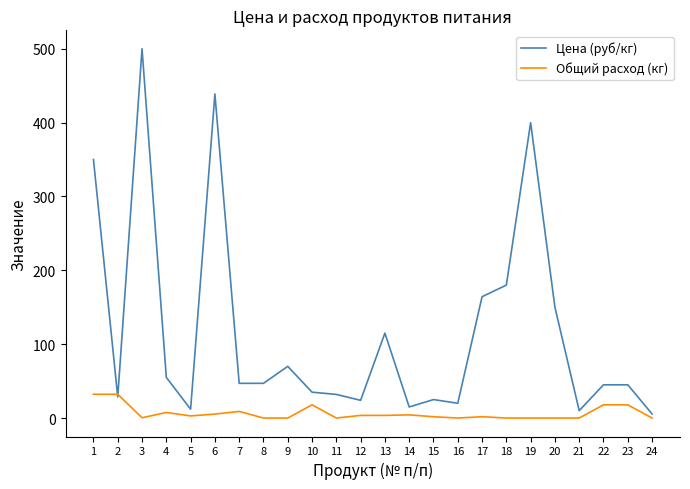

Which series has the largest range (max minus min)?

Цена (руб/кг)